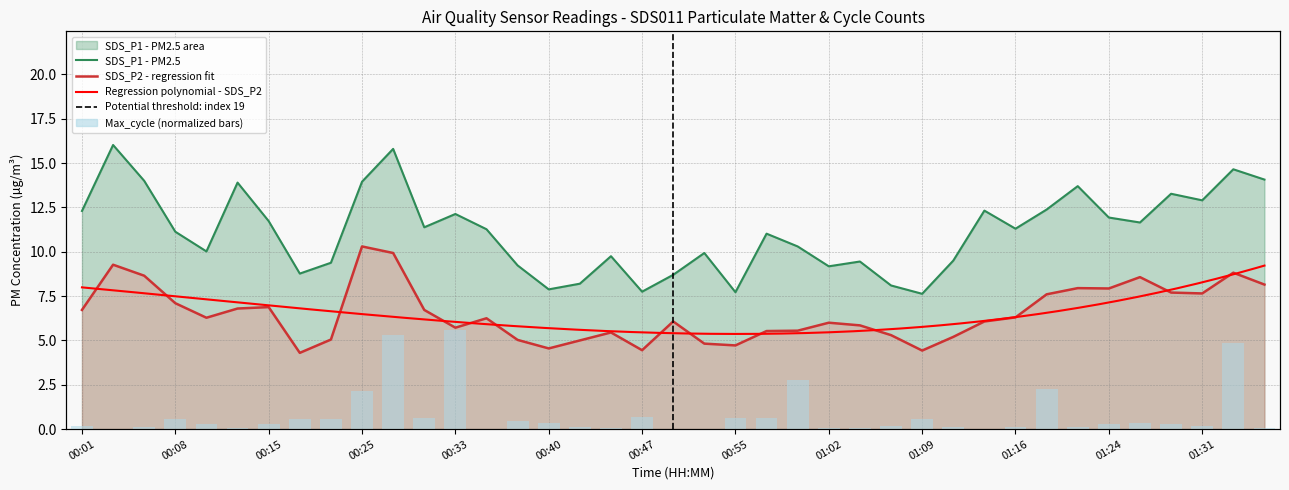

Between 00:06 and 01:12, which is larger?

00:06